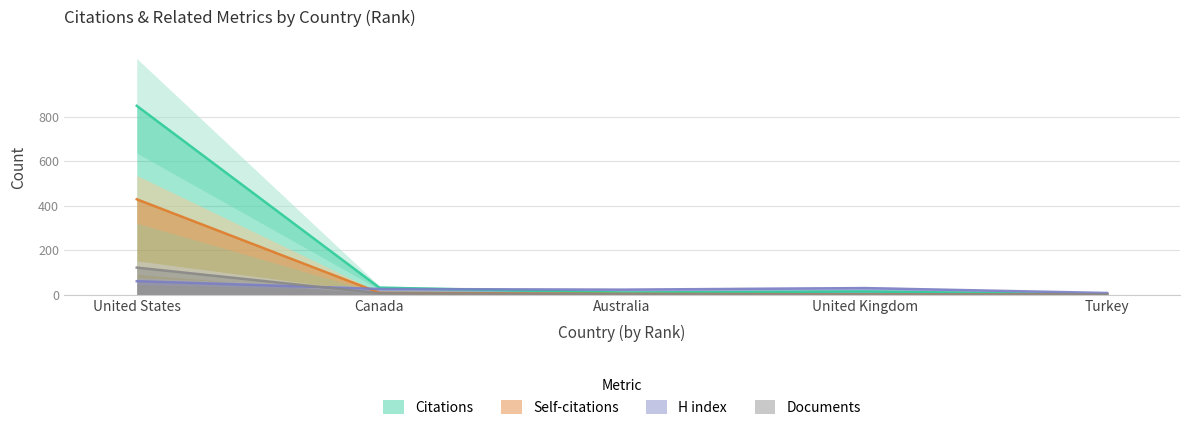

Reading left to right, transcribe all the data shown in this chart.

Citations: United States=849	Canada=32	Australia=10	United Kingdom=15	Turkey=1
Self-citations: United States=429	Canada=9	Australia=4	United Kingdom=2	Turkey=1
H index: United States=61	Canada=26	Australia=23	United Kingdom=30	Turkey=8
Documents: United States=122	Canada=7	Australia=2	United Kingdom=1	Turkey=1